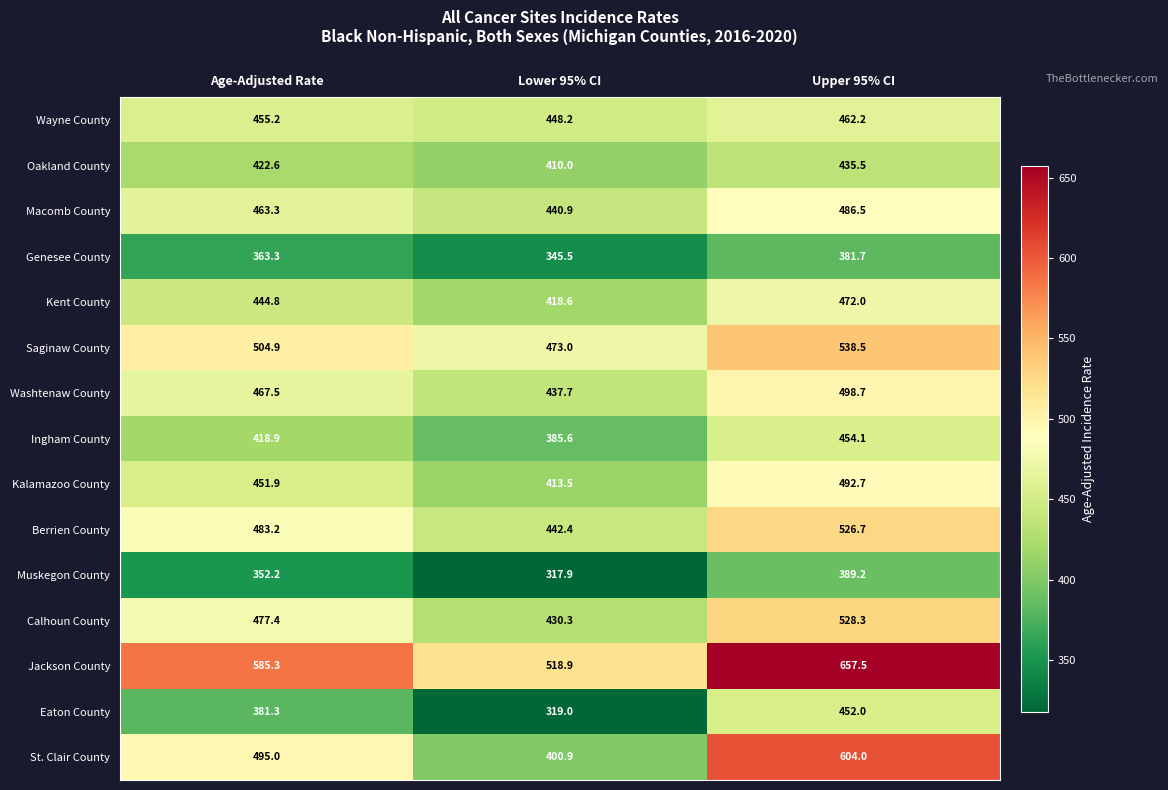

The Wayne County series shows 186.2 at Upper 95% CI. True or false?

False